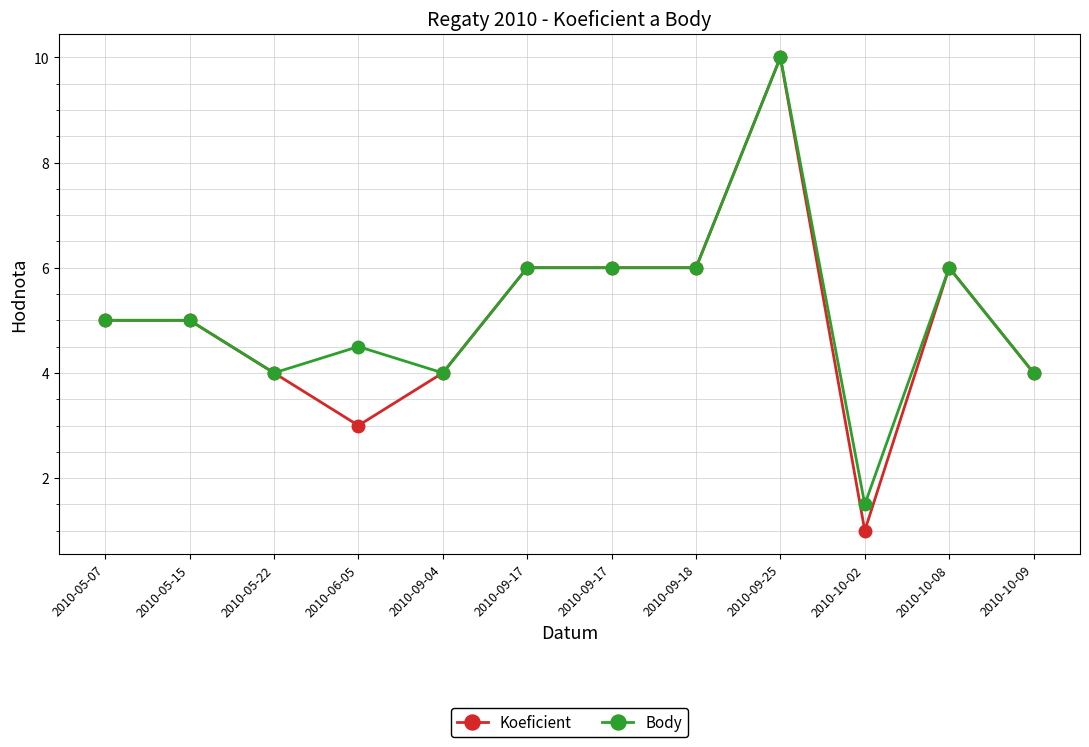

How many data points does each series have?

12